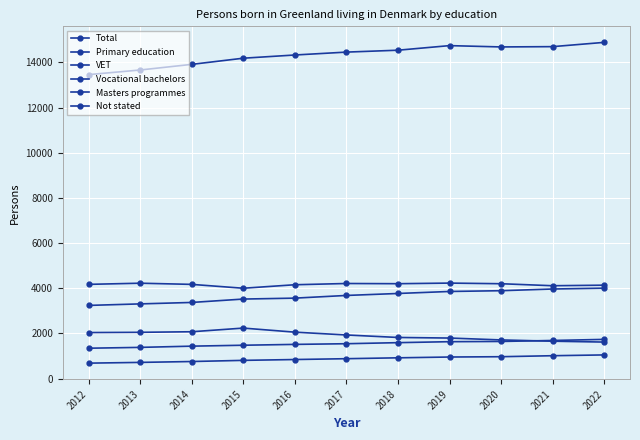

What is the approximate value of Not stated at 2019?

1794